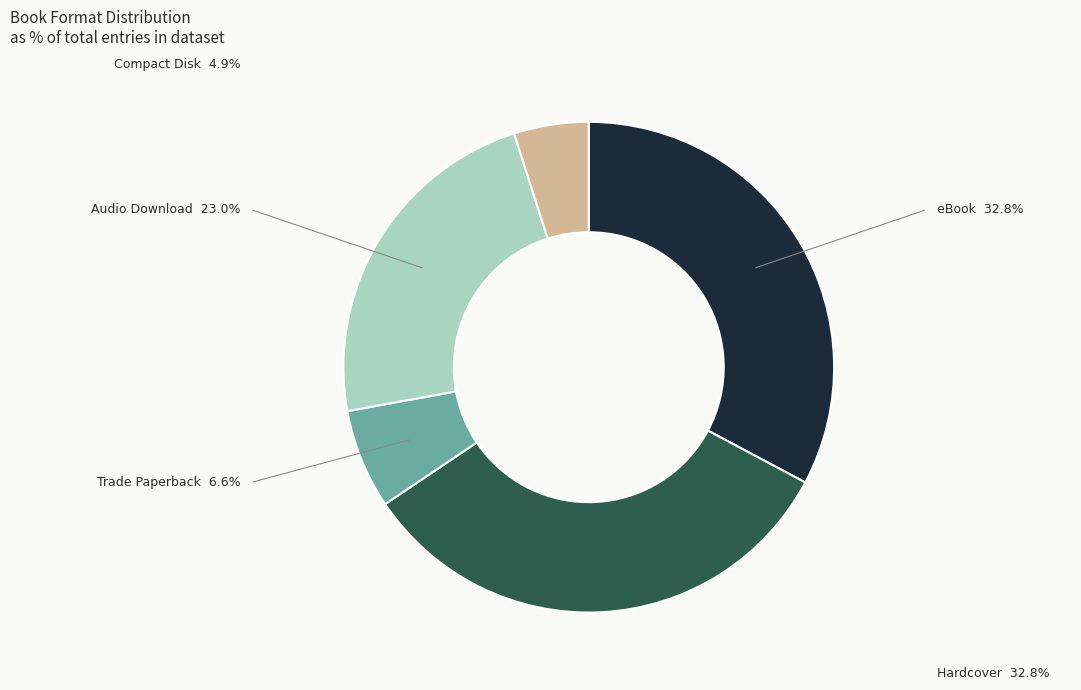

Which slice is the smallest?

Compact Disk